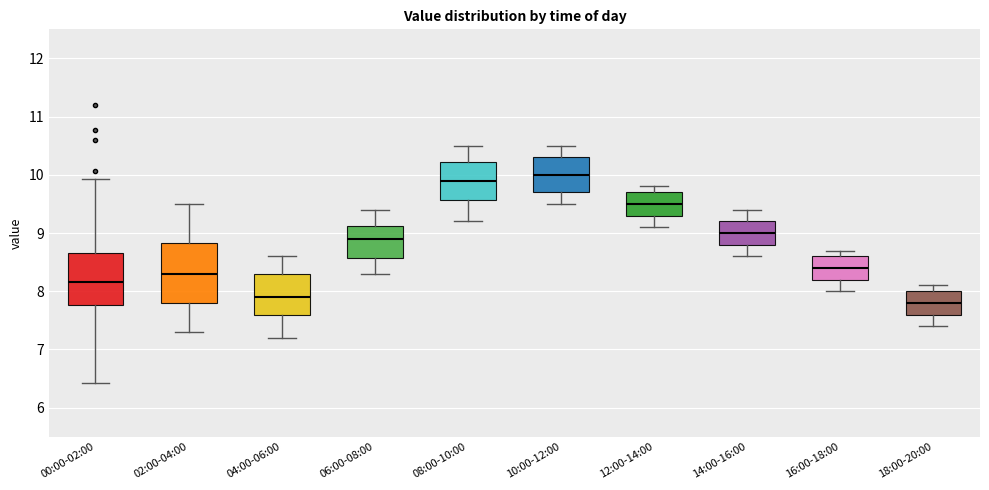

Reading left to right, read every box against the y-axis: the position of its median line, the range the box covers, and the ends of its whiskers. The values are not printed on the chart, so give them approximately, as read against the axis.

00:00-02:00: median 8.2, box 7.8 to 8.7, whiskers 6.4 to 9.9
02:00-04:00: median 8.3, box 7.8 to 8.8, whiskers 7.3 to 9.5
04:00-06:00: median 7.9, box 7.6 to 8.3, whiskers 7.2 to 8.6
06:00-08:00: median 8.9, box 8.6 to 9.1, whiskers 8.3 to 9.4
08:00-10:00: median 9.9, box 9.6 to 10.2, whiskers 9.2 to 10.5
10:00-12:00: median 10.0, box 9.7 to 10.3, whiskers 9.5 to 10.5
12:00-14:00: median 9.5, box 9.3 to 9.7, whiskers 9.1 to 9.8
14:00-16:00: median 9.0, box 8.8 to 9.2, whiskers 8.6 to 9.4
16:00-18:00: median 8.4, box 8.2 to 8.6, whiskers 8.0 to 8.7
18:00-20:00: median 7.8, box 7.6 to 8.0, whiskers 7.4 to 8.1